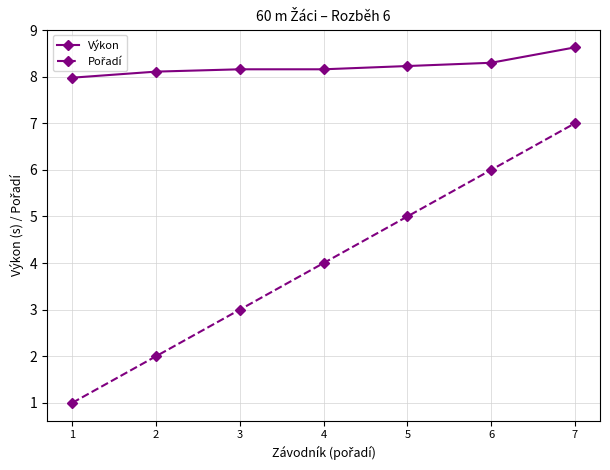

What is the average value of the Výkon series?

8.2